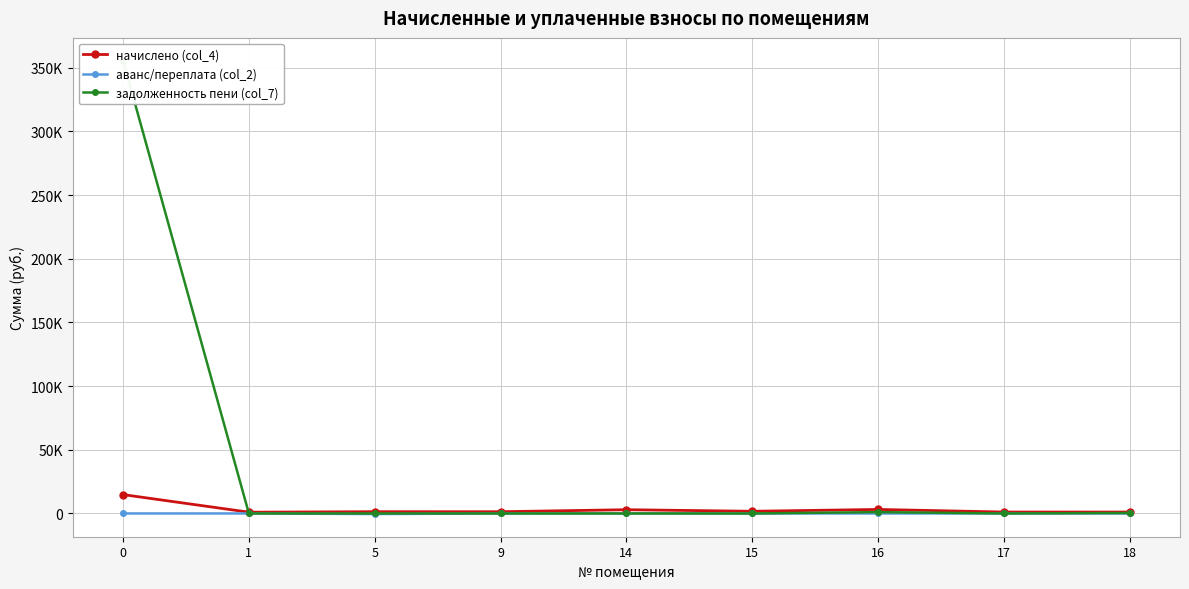

Which label corresponds to the smallest value in the chart?

5